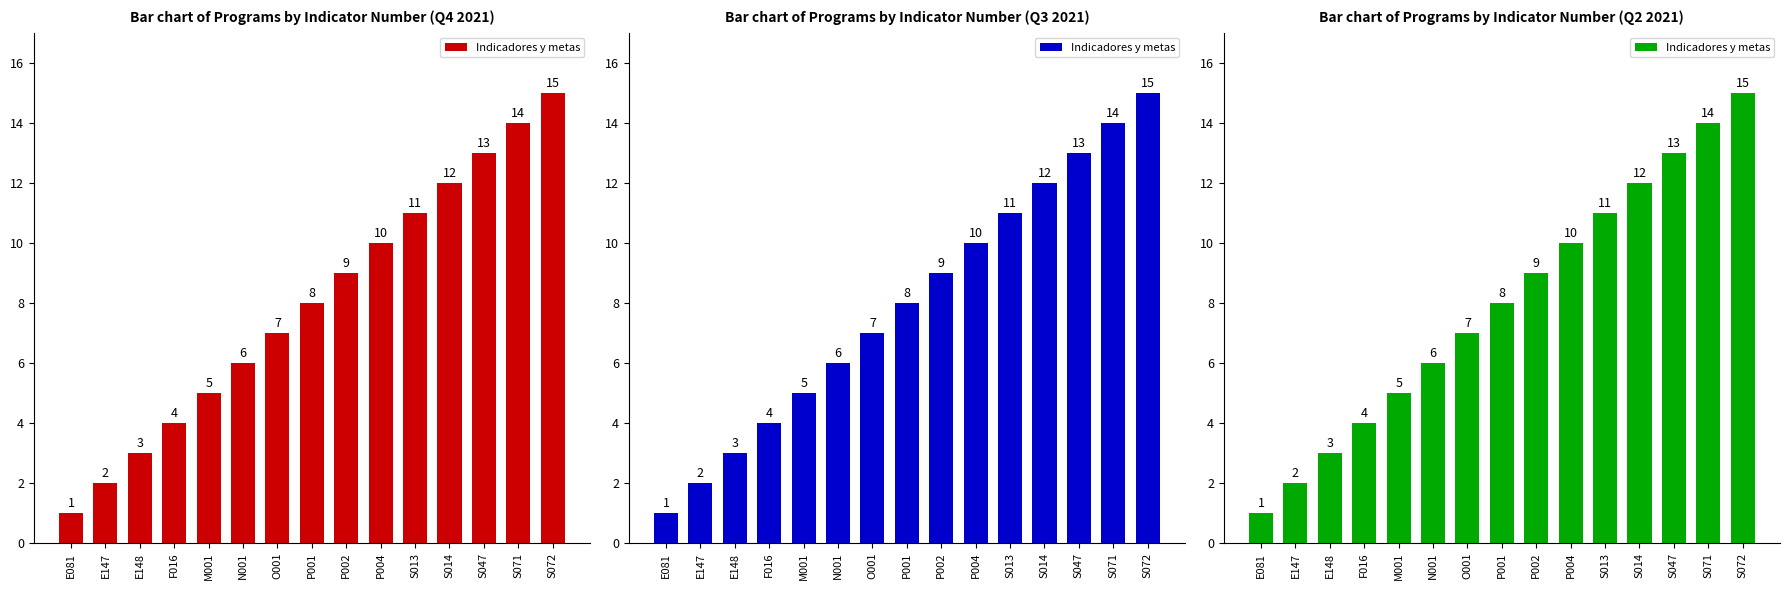

What is the sum of the values at E148 and S071?

17